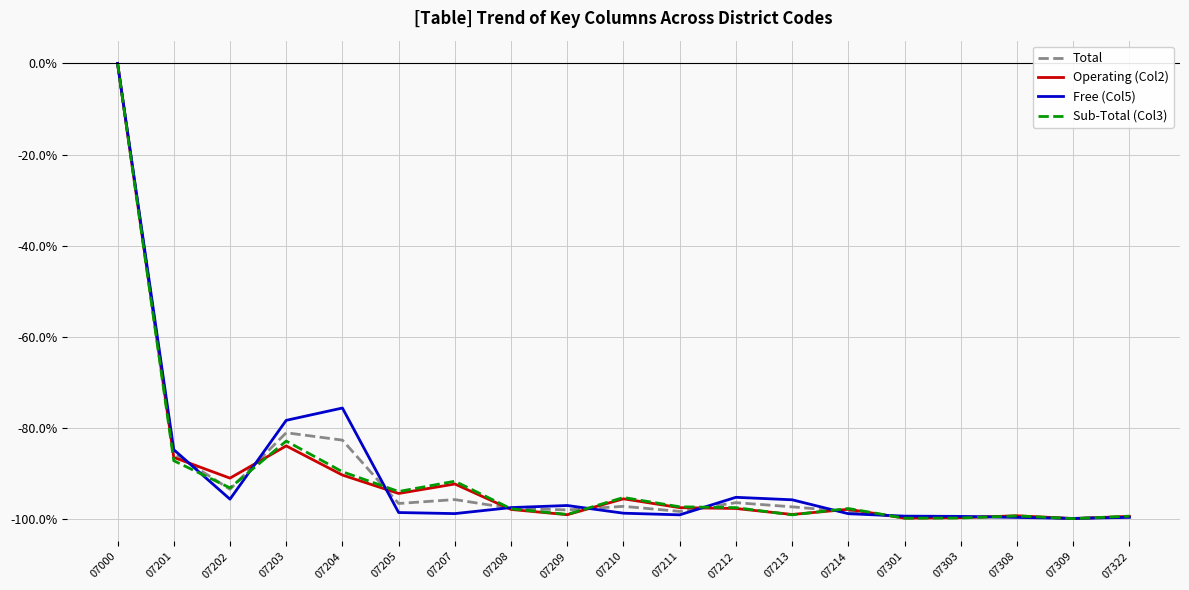

Between 07201 and 07213, which series saw the biggest shift?

Operating (Col2)